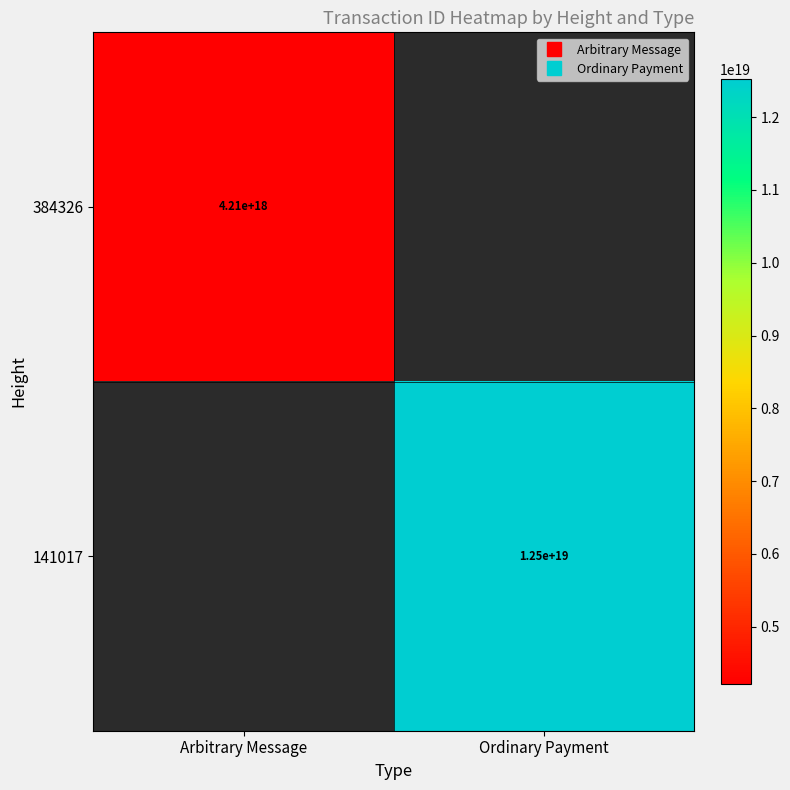

Which series has the largest range (max minus min)?

141017